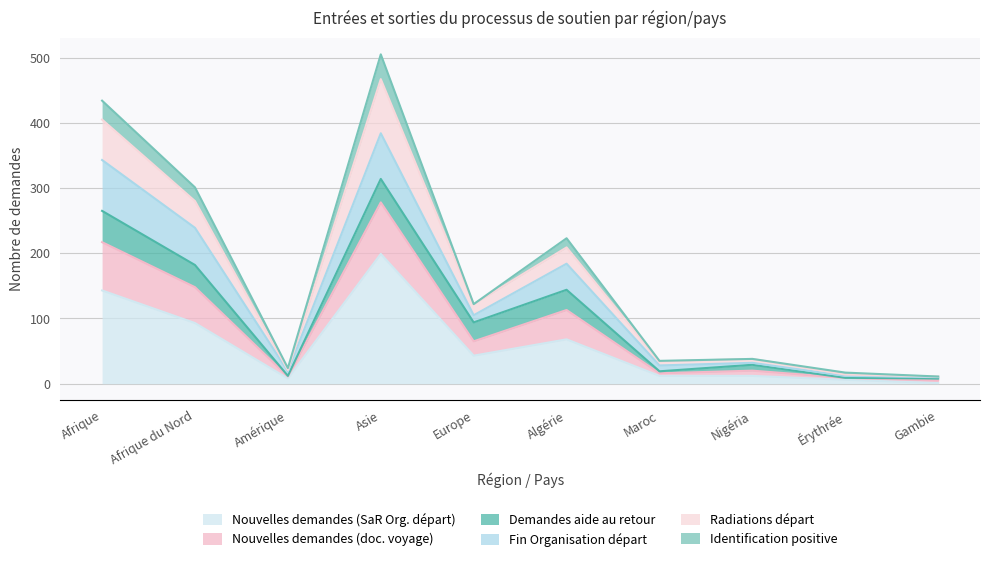

True or false: Nouvelles demandes (SaR Org. départ) and Radiations départ intersect in this chart.

False